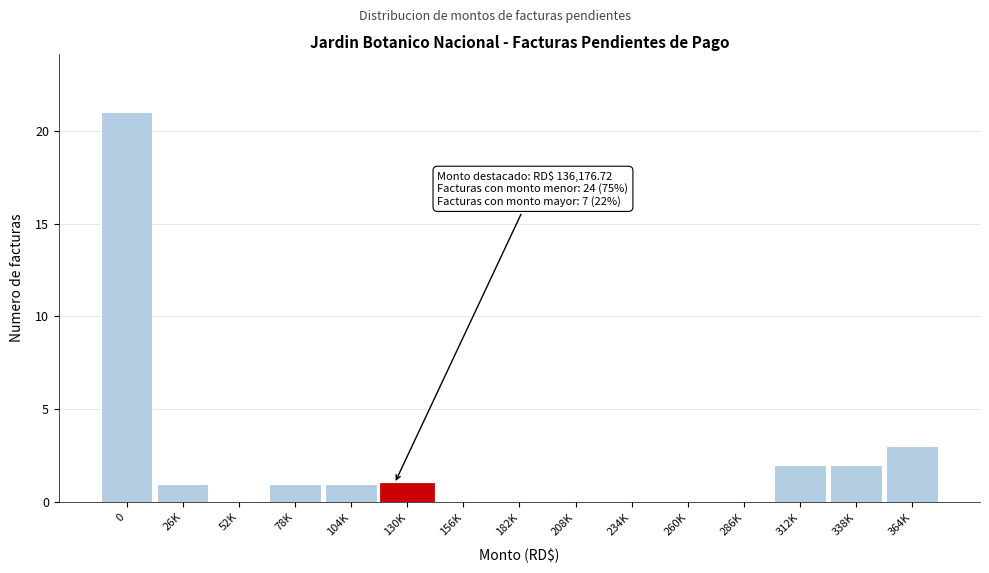

Reading left to right, extract all data points from this chart.

0=21	26K=1	52K=0	78K=1	104K=1	130K=1	156K=0	182K=0	208K=0	234K=0	260K=0	286K=0	312K=2	338K=2	364K=3